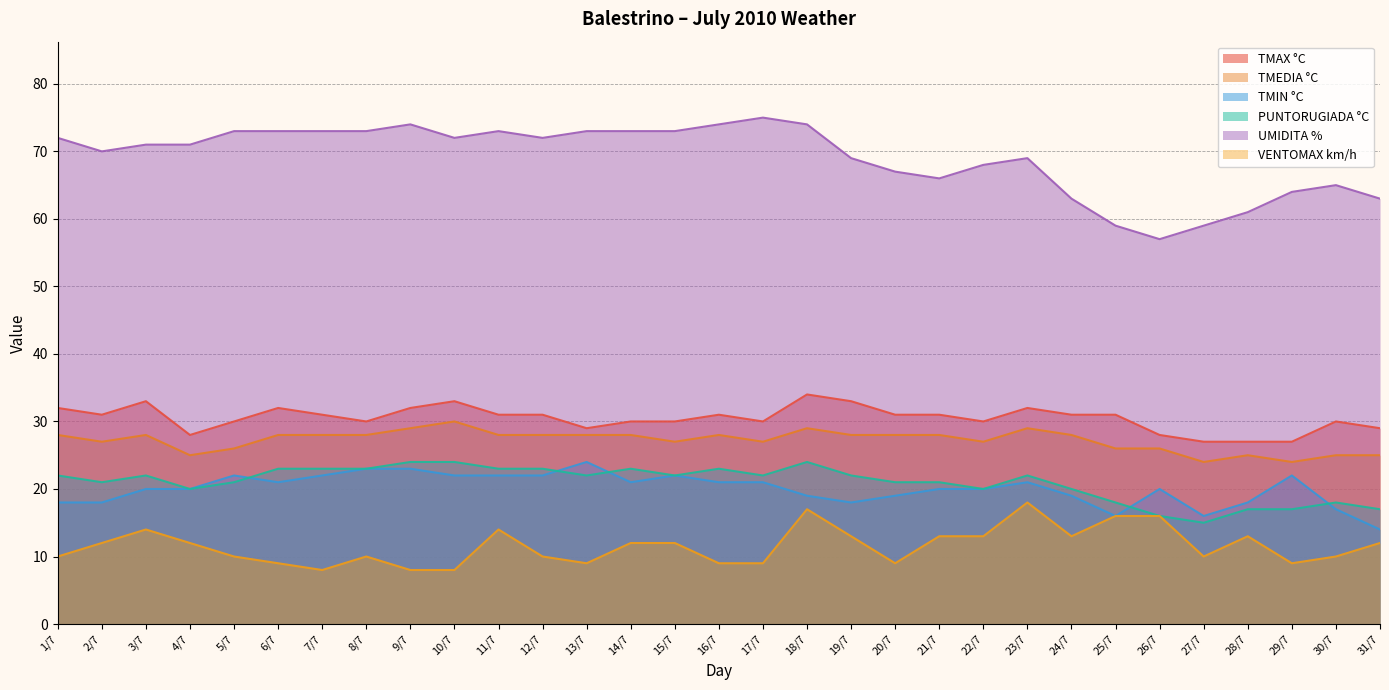

Which series has the largest range (max minus min)?

UMIDITA %